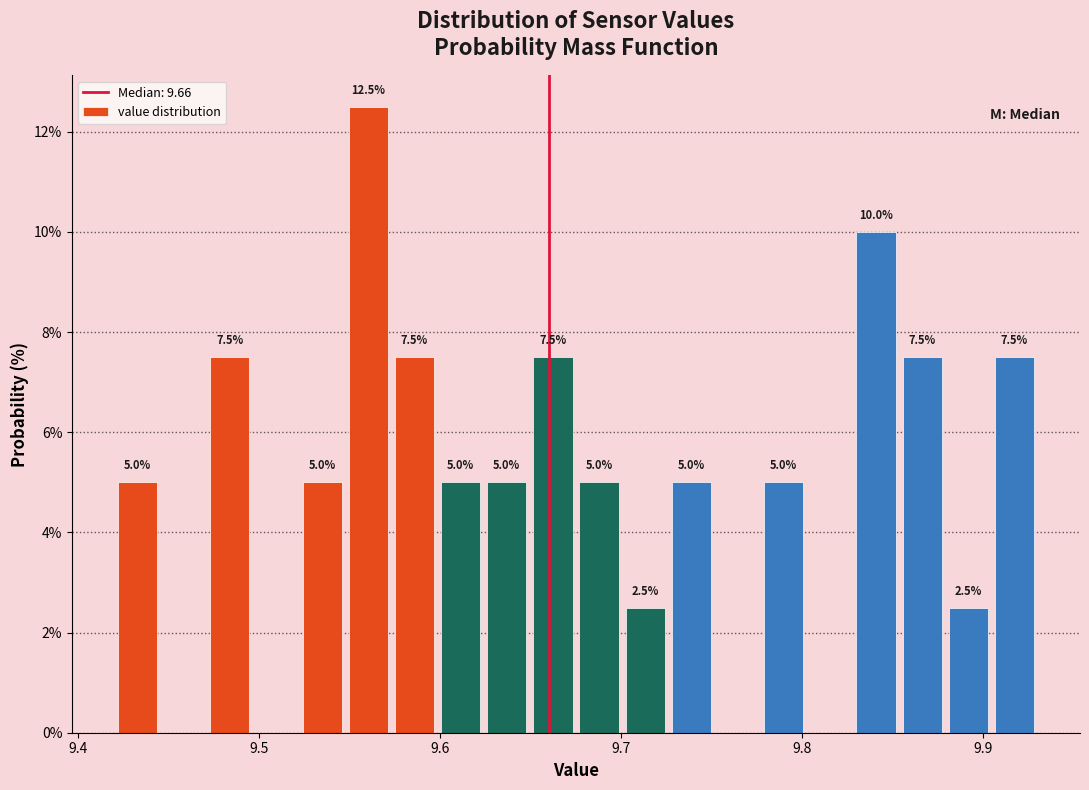

Read against the x-axis, roughly where is the centre of the tallest bar?

9.56